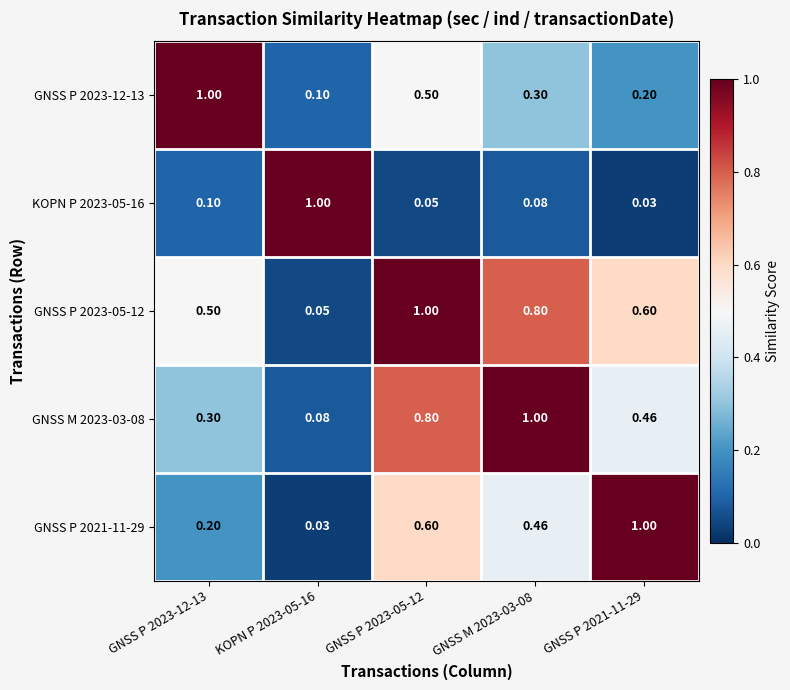

At which category is the sum across all series the highest?

GNSS P 2023-05-12